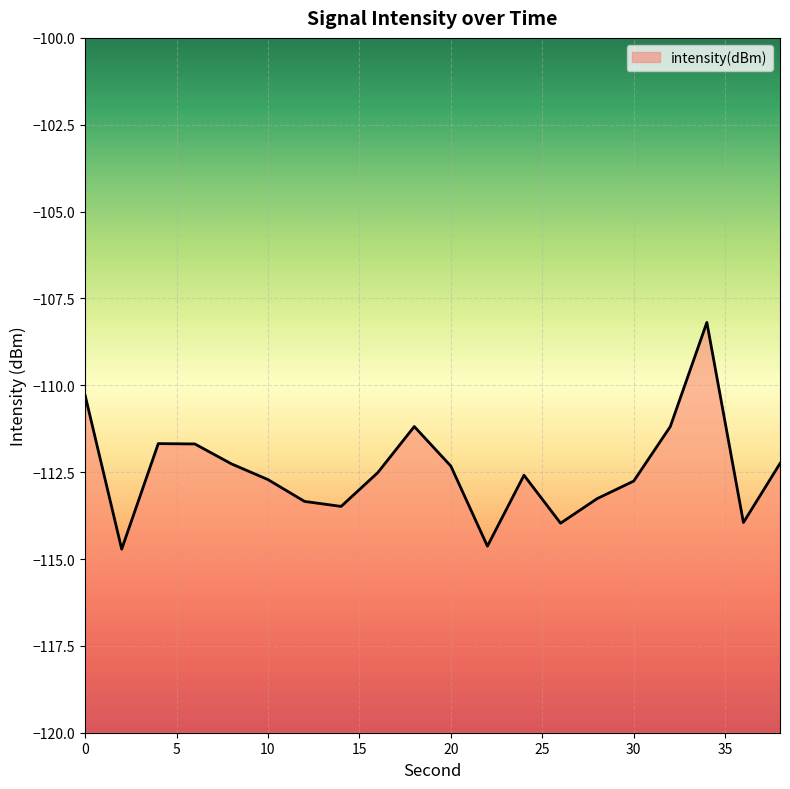

What is the difference between the second highest and minimum values?

4.4